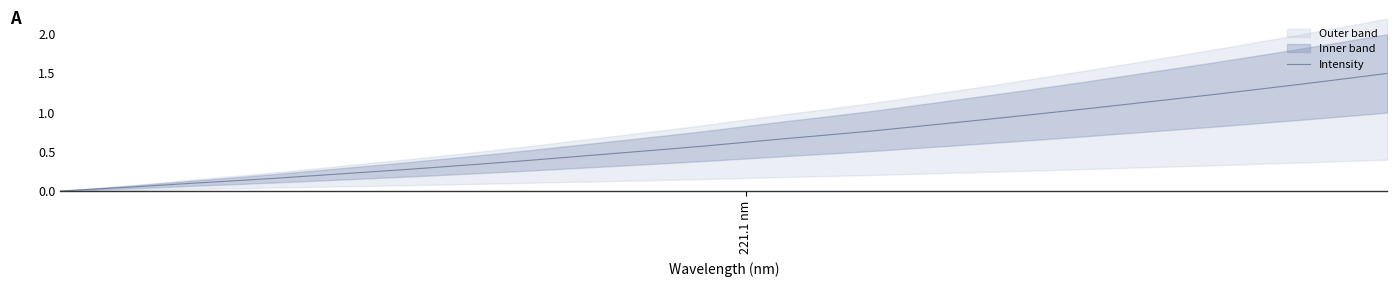

What is the maximum value for Intensity?

1.5